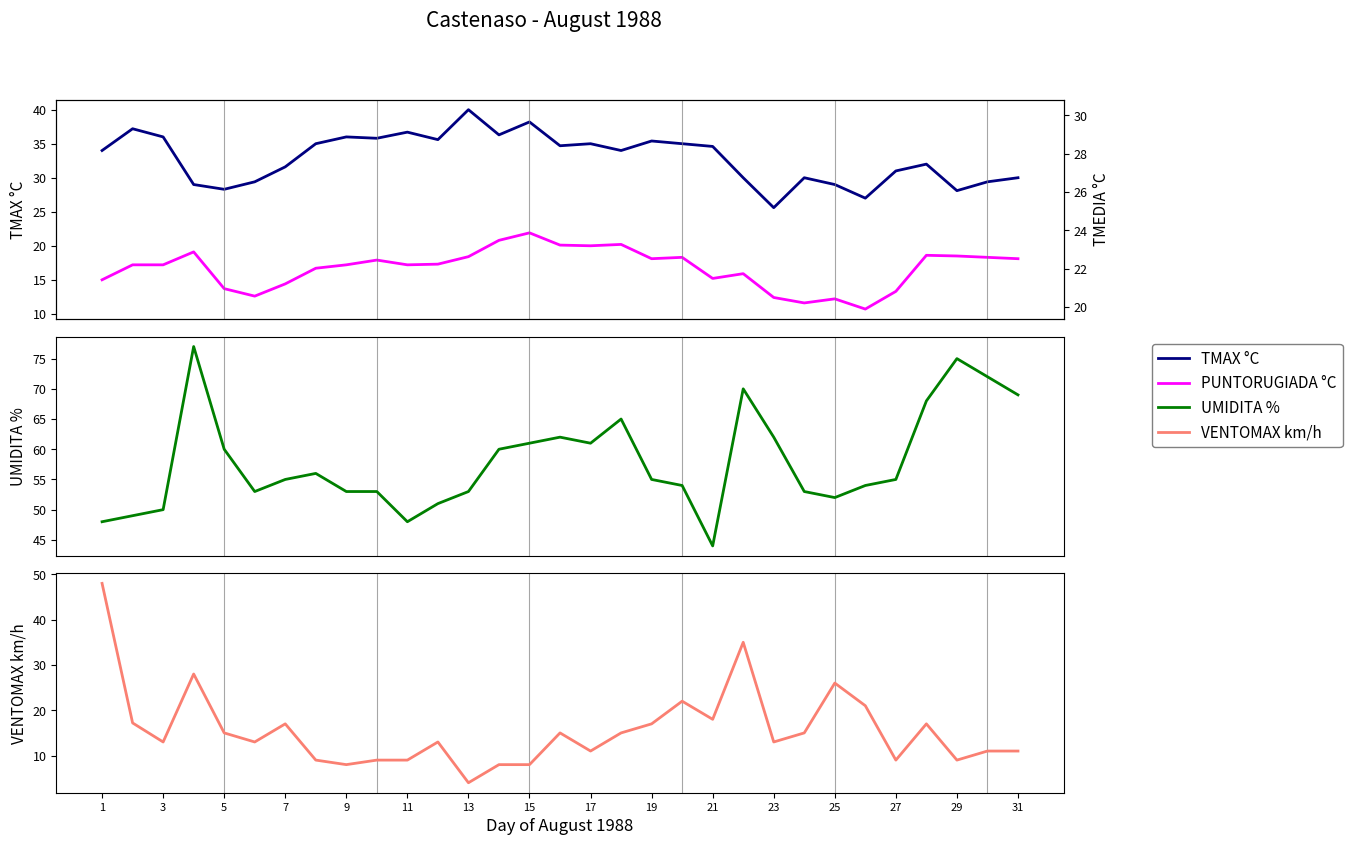

Is this an area chart (filled region under the line)?

No